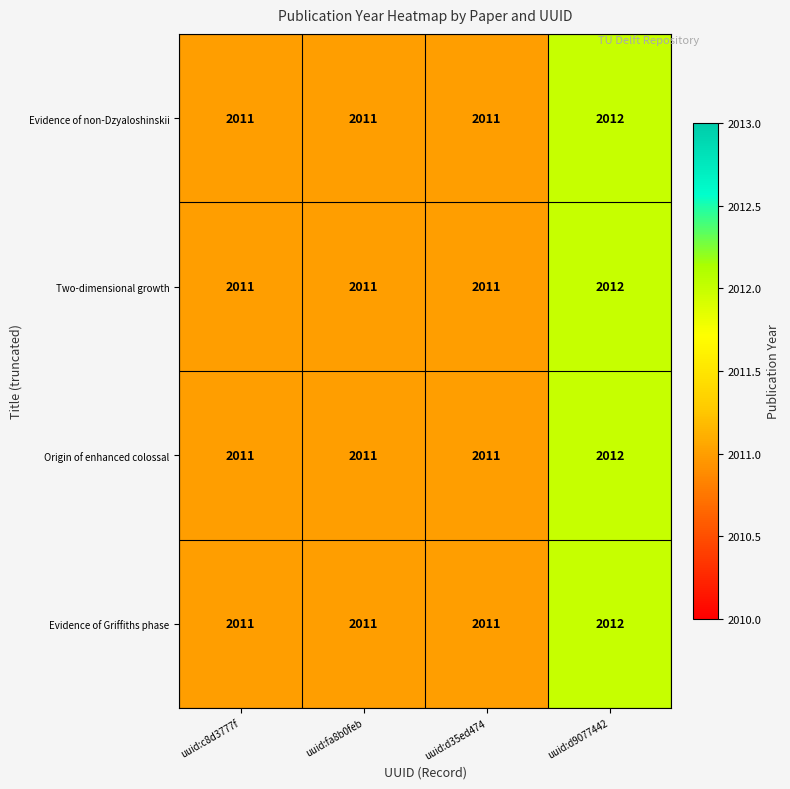

Is it true that Evidence of Griffiths phase equals 2011 at uuid:c8d3777f?

True